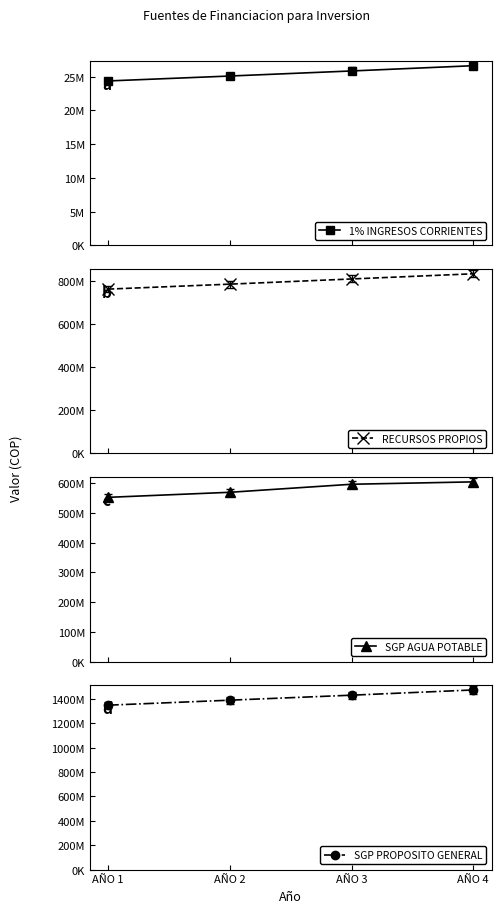

Is it true that RECURSOS PROPIOS equals 1187960035 at AÑO 2?

False